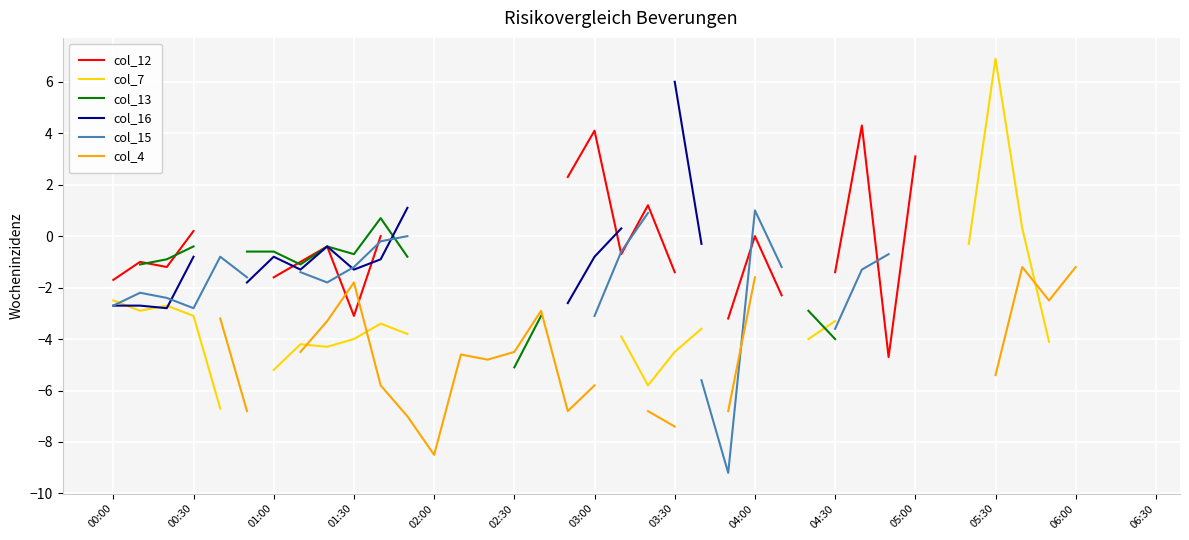

True or false: col_15 has more than 2 interior local peaks.

True